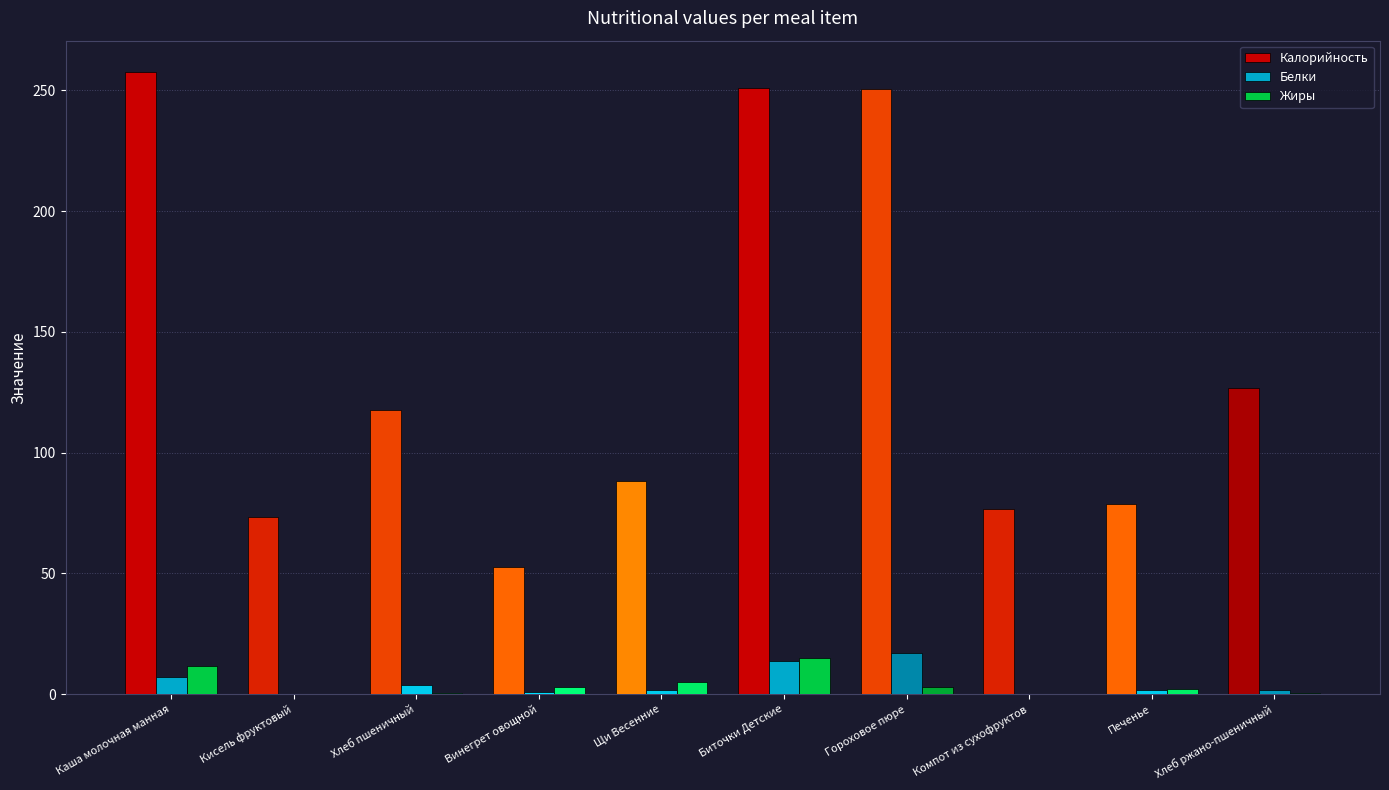

How many groups of bars are there?

10